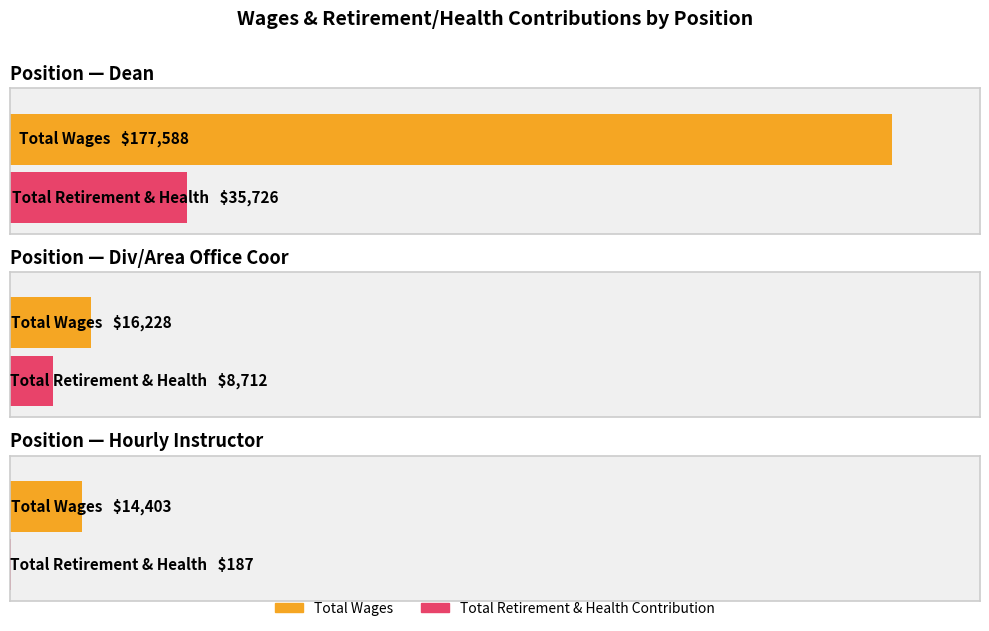

What is the value of the Total Wages bar at the 3rd from the left?

14403